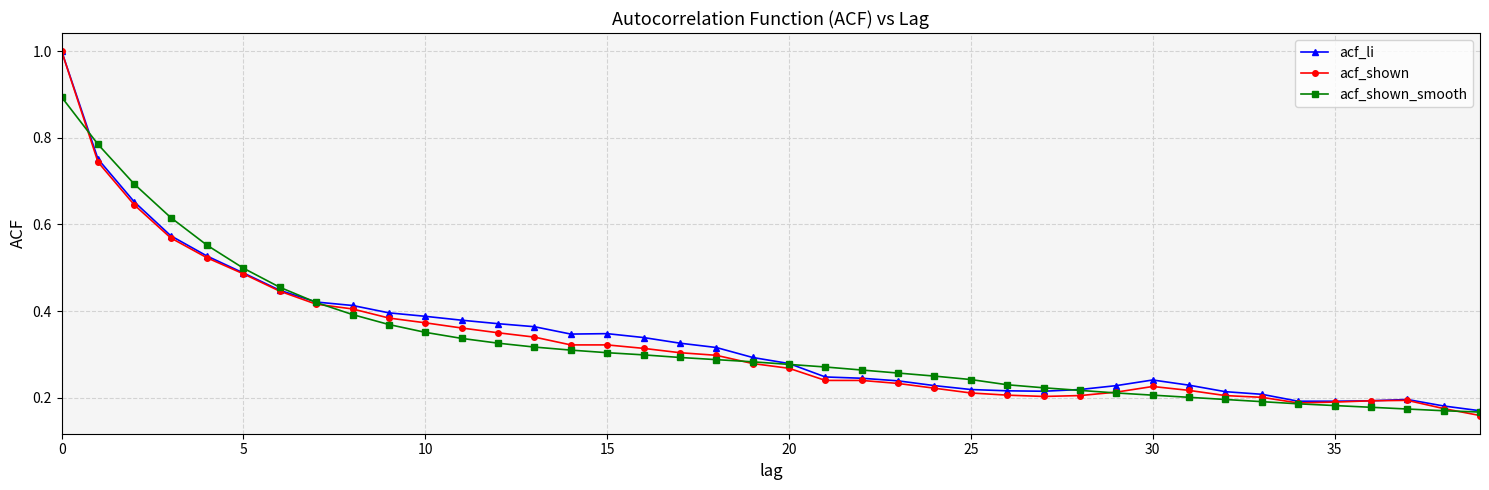

What is the maximum value for acf_shown?

1.0